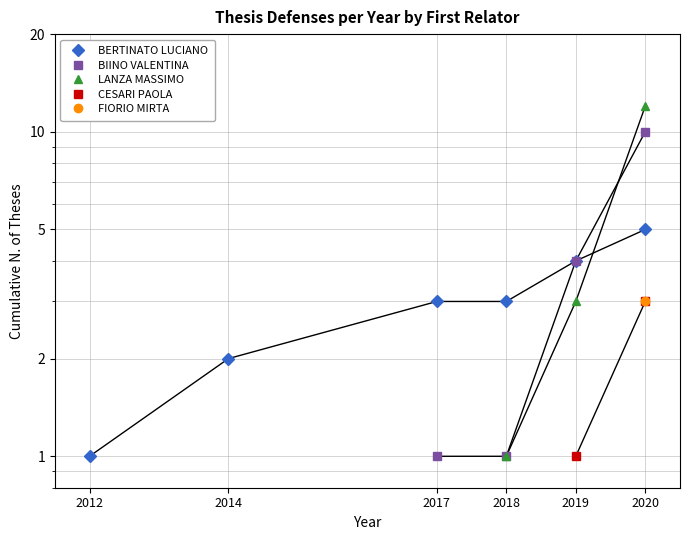

Between 2018 and 2017, which is larger?

2018